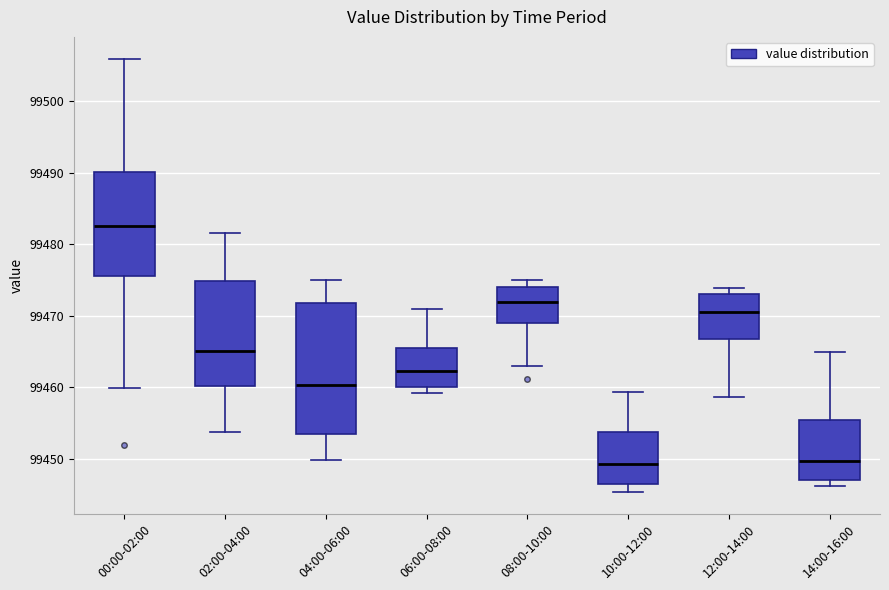

Reading left to right, transcribe this box plot: for each box, give where its median line is, the range the box spans, and where its two whiskers end, as read against the y-axis. The values are not printed on the chart, so give them approximately, as read against the axis.

00:00-02:00: median 99483, box 99476 to 99490, whiskers 99460 to 99506
02:00-04:00: median 99465, box 99460 to 99475, whiskers 99454 to 99482
04:00-06:00: median 99460, box 99453 to 99472, whiskers 99450 to 99475
06:00-08:00: median 99462, box 99460 to 99466, whiskers 99459 to 99471
08:00-10:00: median 99472, box 99469 to 99474, whiskers 99463 to 99475
10:00-12:00: median 99449, box 99447 to 99454, whiskers 99445 to 99459
12:00-14:00: median 99471, box 99467 to 99473, whiskers 99459 to 99474
14:00-16:00: median 99450, box 99447 to 99456, whiskers 99446 to 99465